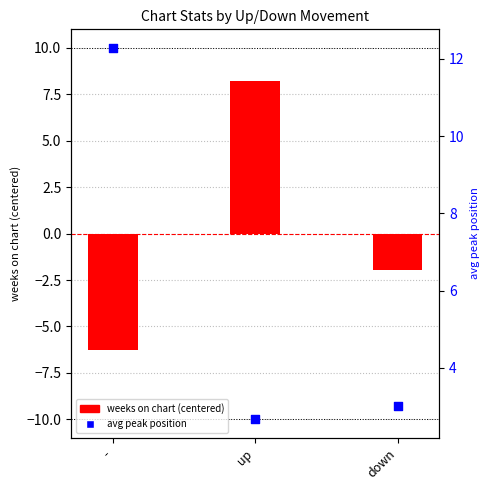

Is the value of weeks on chart (centered) at down greater than the value of avg peak position at -?

No